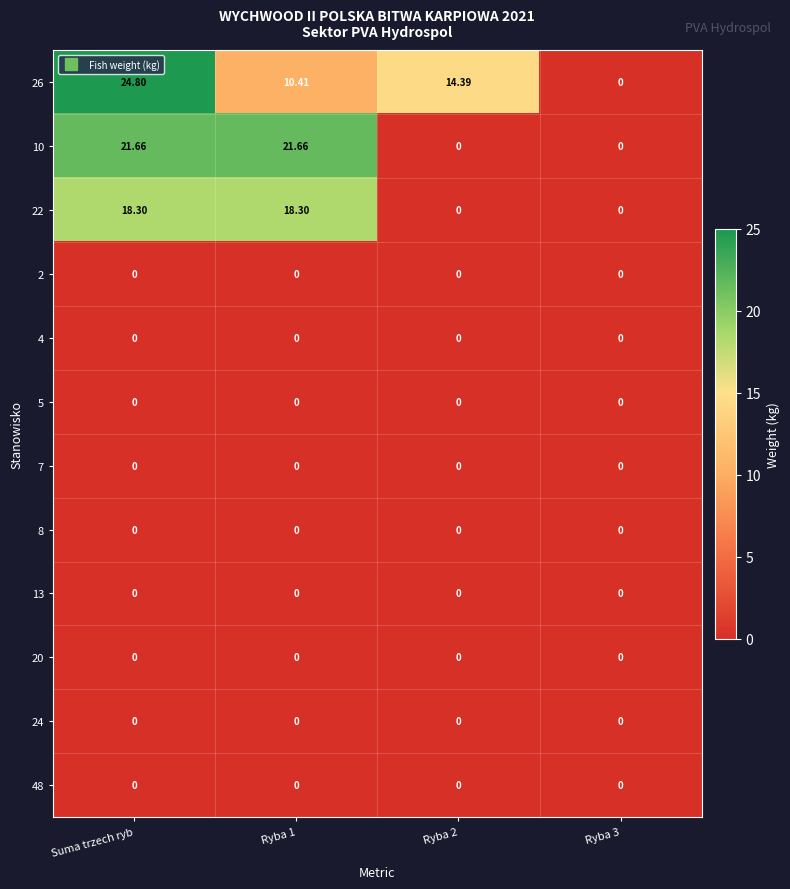

Which label corresponds to the largest value in the chart?

Suma trzech ryb